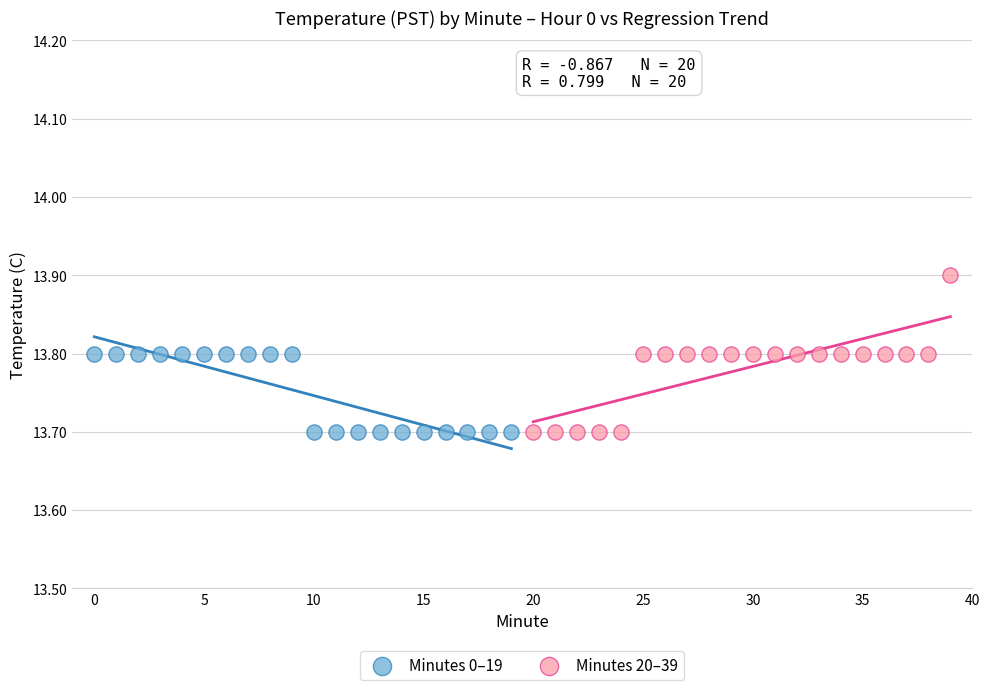

Which series has the largest Y range (max minus min)?

Minutes 20–39